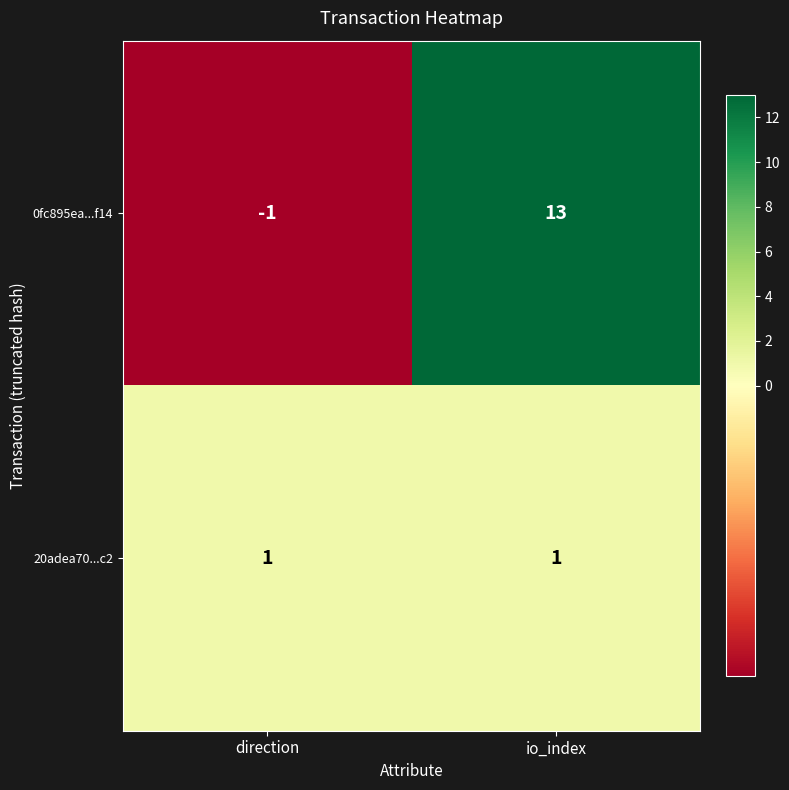

True or false: 0fc895ea...f14 has a value of -2 at direction.

False